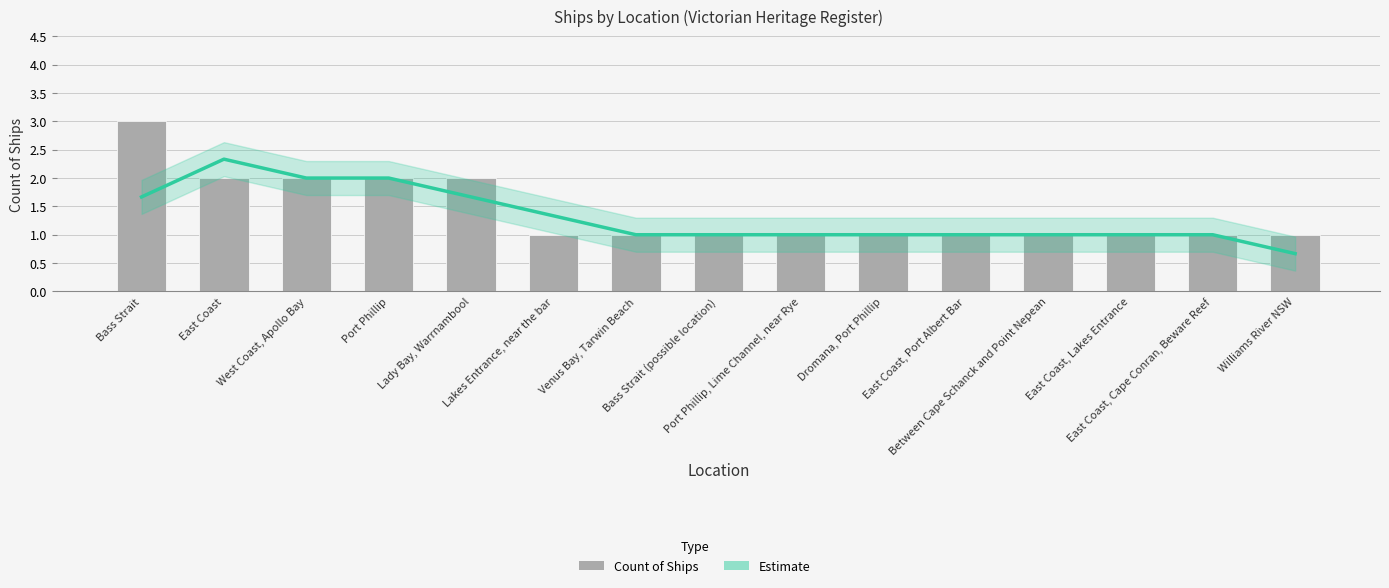

What are all the series names shown in the legend?

Estimate, Count of Ships